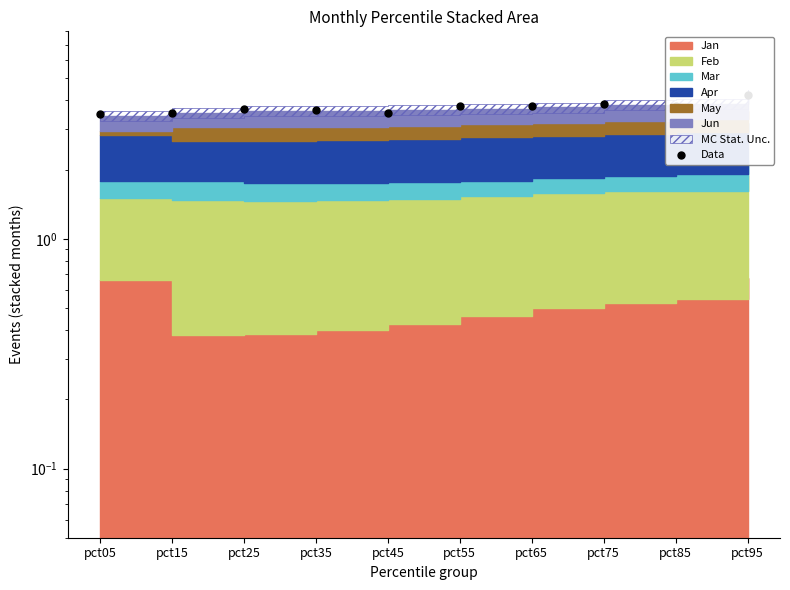

What is the ratio of the value at pct45 to the value at pct95?

0.8